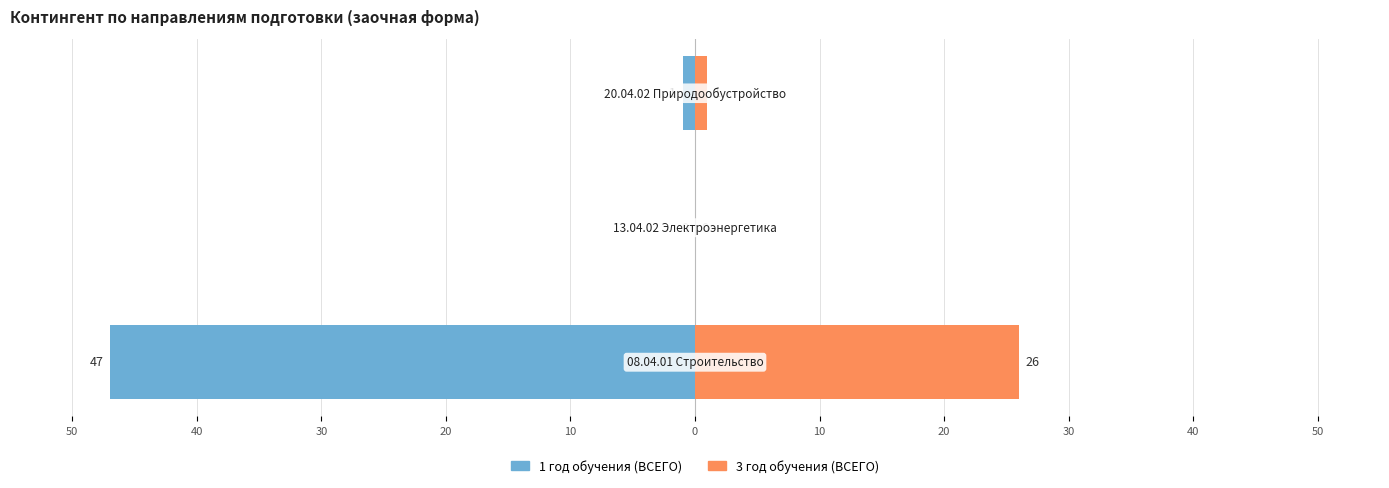

Reading left to right, transcribe all the data shown in this chart.

1 год обучения: -47	0	-1
3 год обучения: 26	0	1